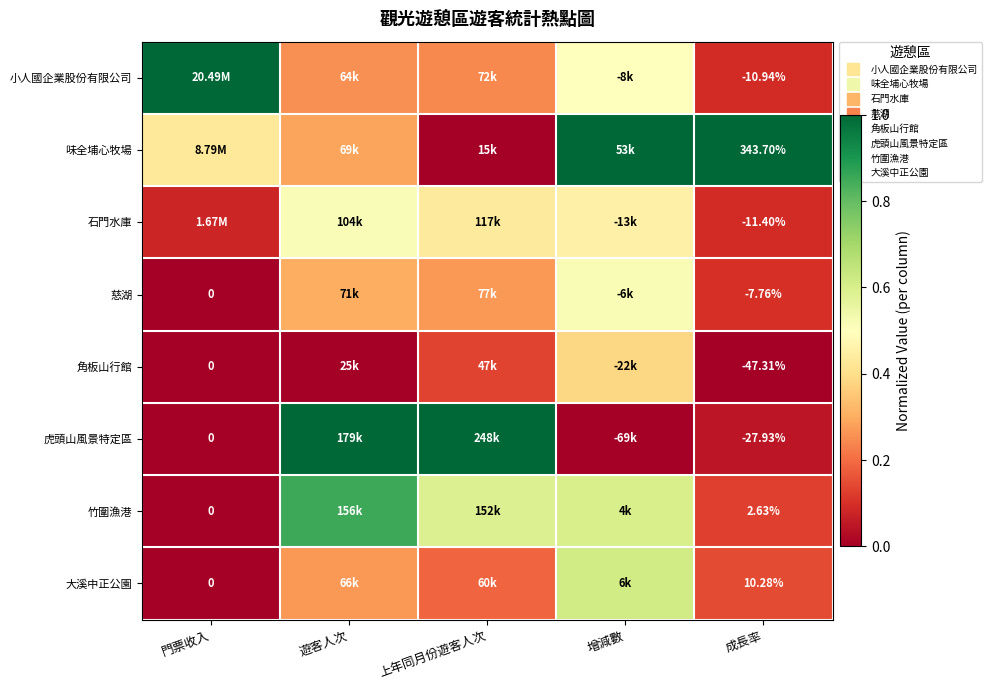

Which category has the lowest value in the 竹圍漁港 series?

門票收入